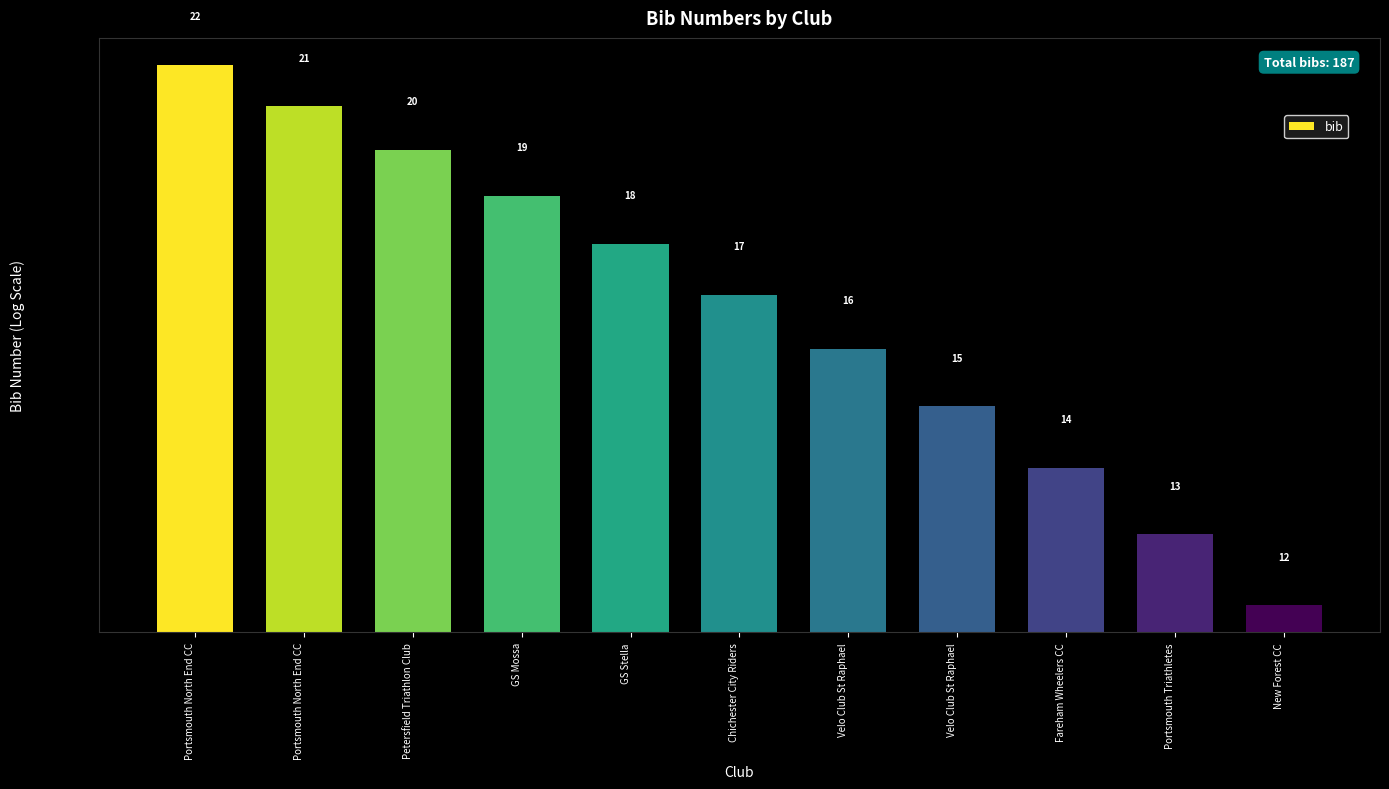

Reading right to left, extract all data points from this chart.

New Forest CC=12	Portsmouth Triathletes=13	Fareham Wheelers CC=14	Velo Club St Raphael=15	Velo Club St Raphael=16	Chichester City Riders=17	GS Stella=18	GS Mossa=19	Petersfield Triathlon Club=20	Portsmouth North End CC=21	Portsmouth North End CC=22